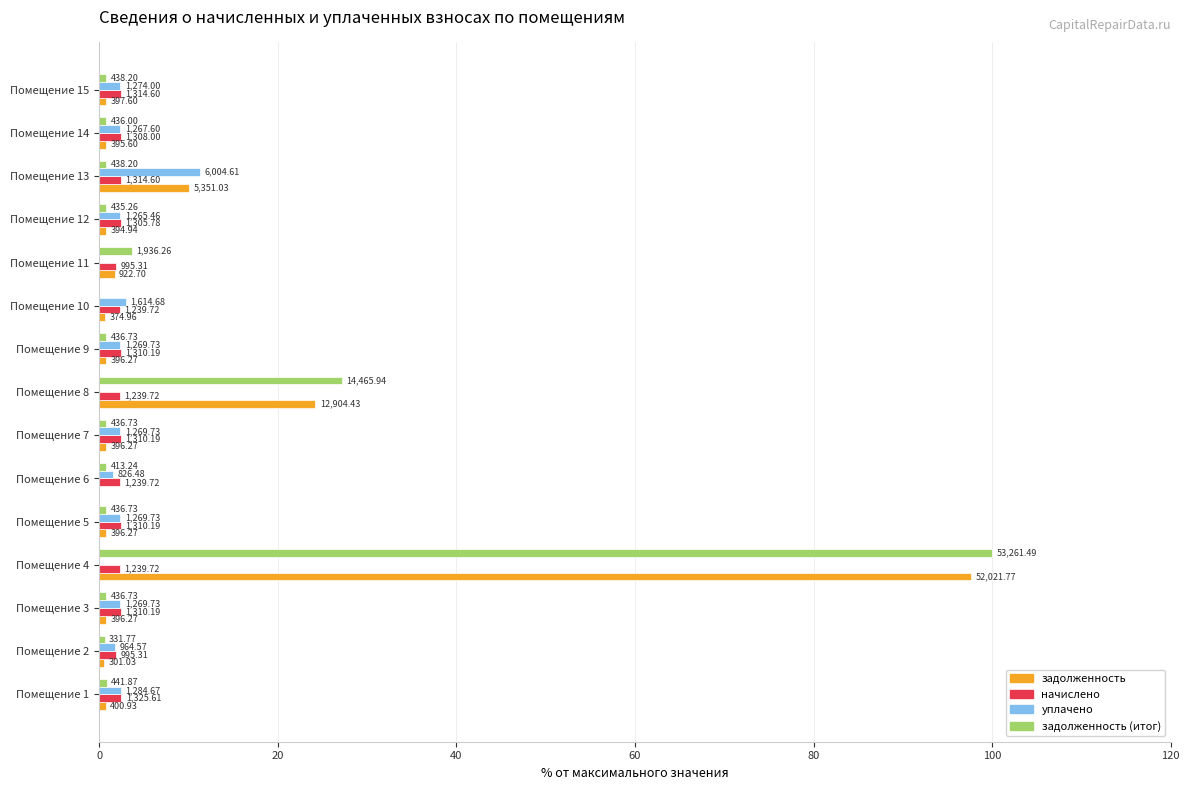

Which series has the widest spread of values?

задолженность (итог)